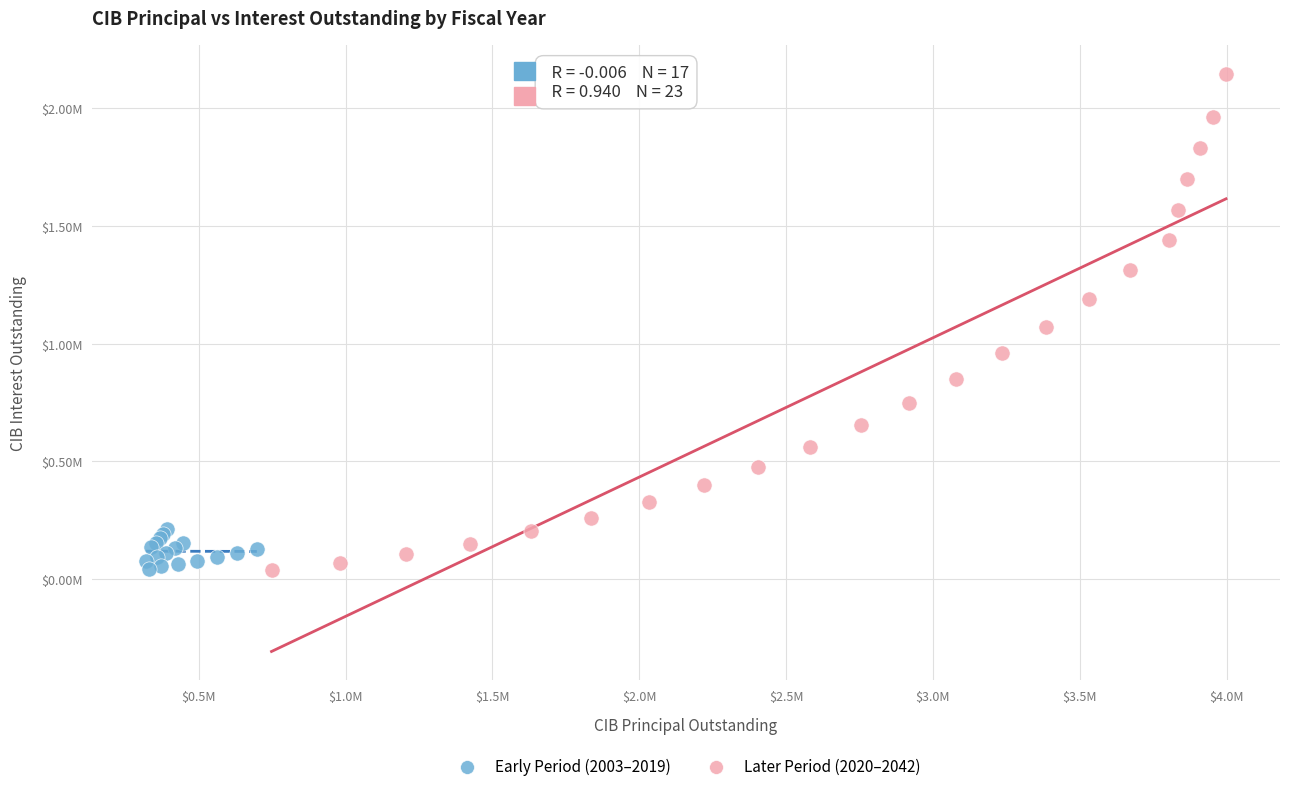

Which series has the widest spread of Y values?

Later Period (2020–2042)